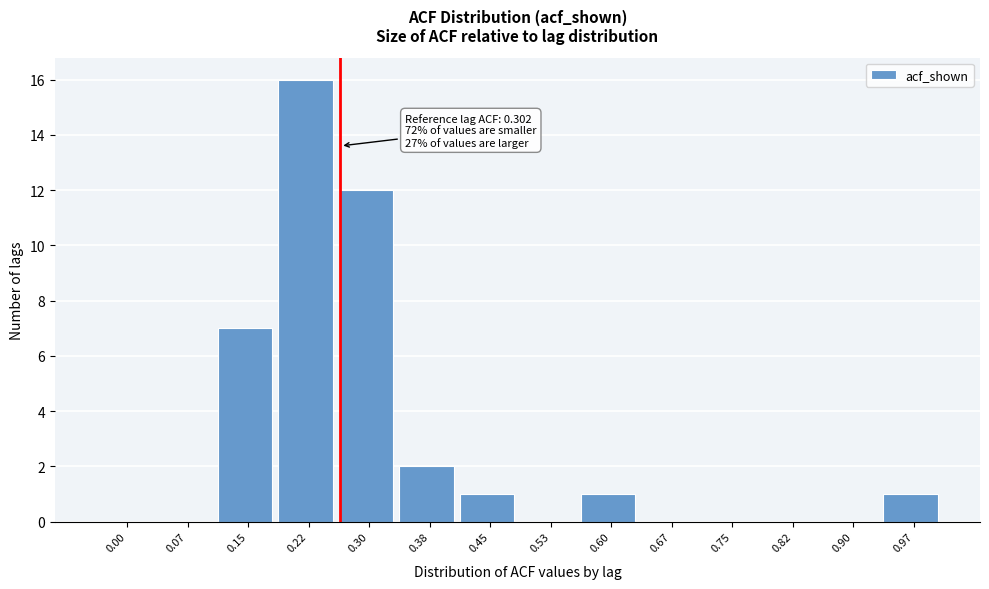

Reading right to left, extract all data points from this chart.

0.97=1	0.90=0	0.82=0	0.75=0	0.67=0	0.60=1	0.53=0	0.45=1	0.38=2	0.30=12	0.22=16	0.15=7	0.07=0	0.00=0